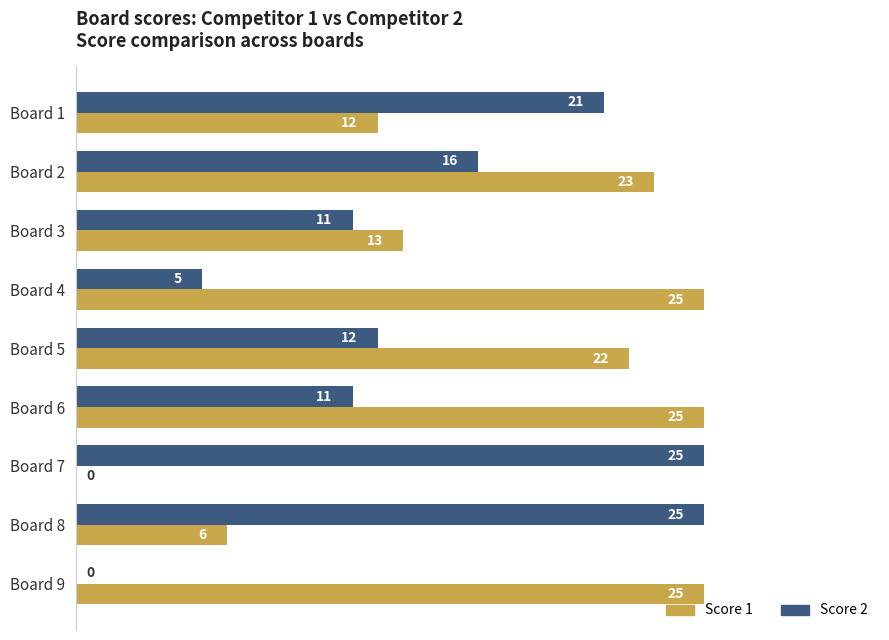

At which label is Score 2 closest to 12?

Board 5